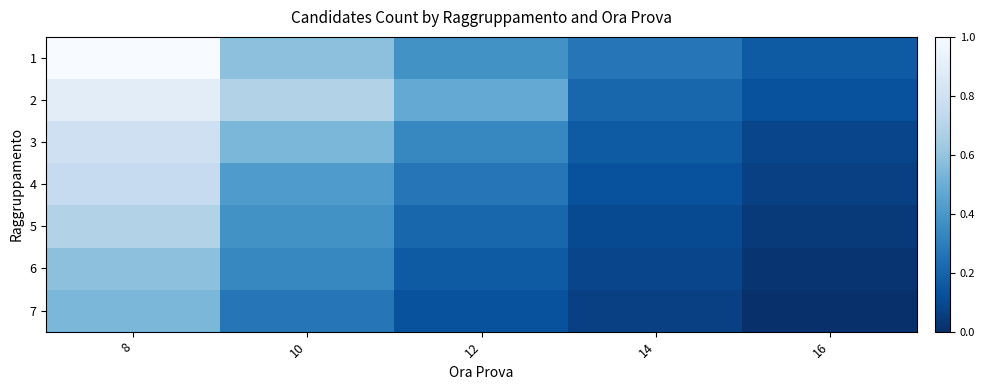

What is the maximum value shown in the chart?

1.0